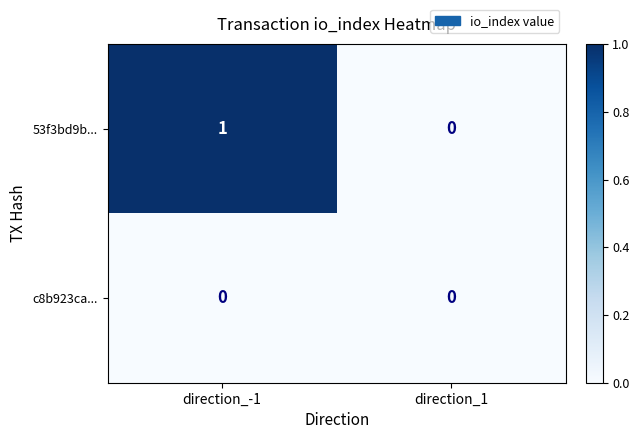

Rank the series by their maximum value, from lowest to highest.

c8b923ca..., 53f3bd9b...